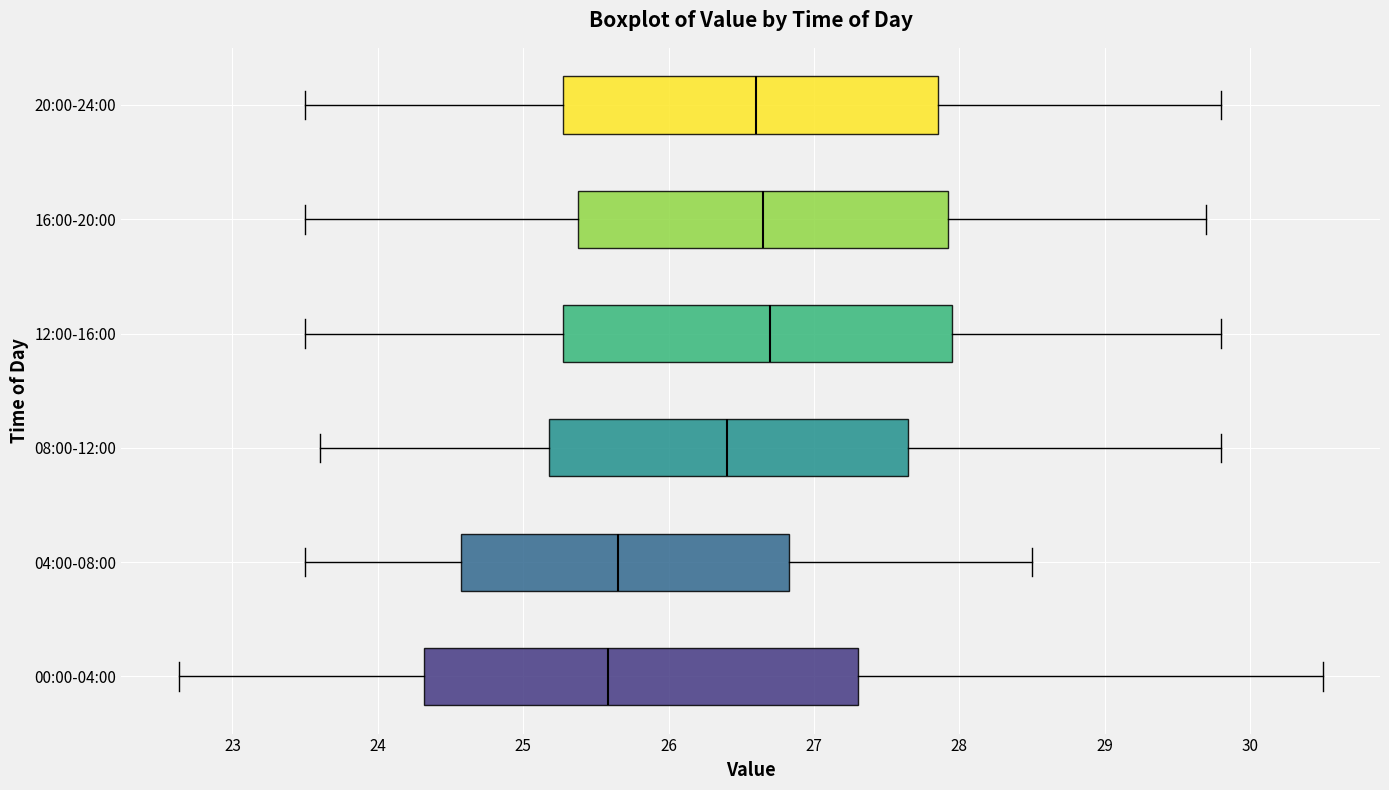

Which box is the widest, from its left edge to its right edge?

00:00-04:00